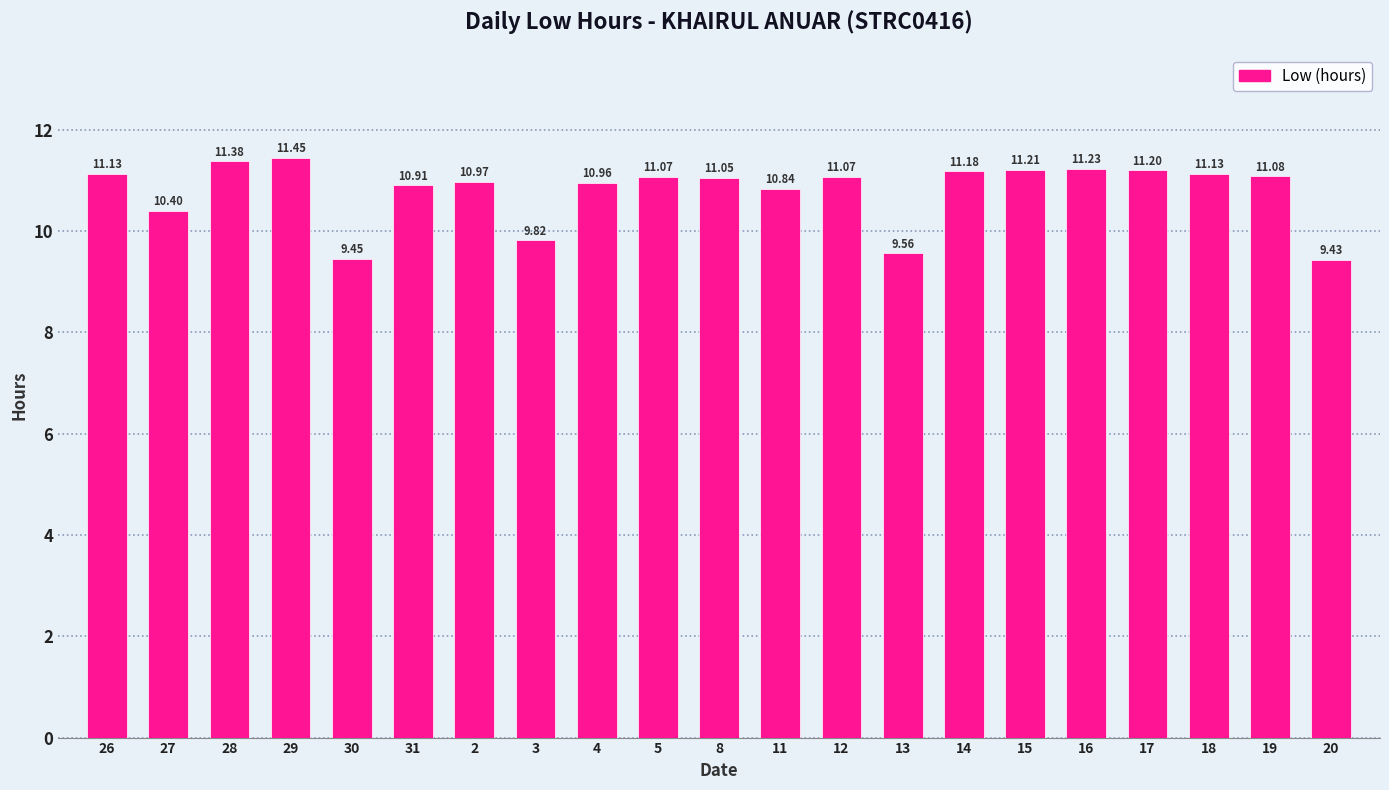

What is the ratio of the value at 3 to the value at 17?

0.9